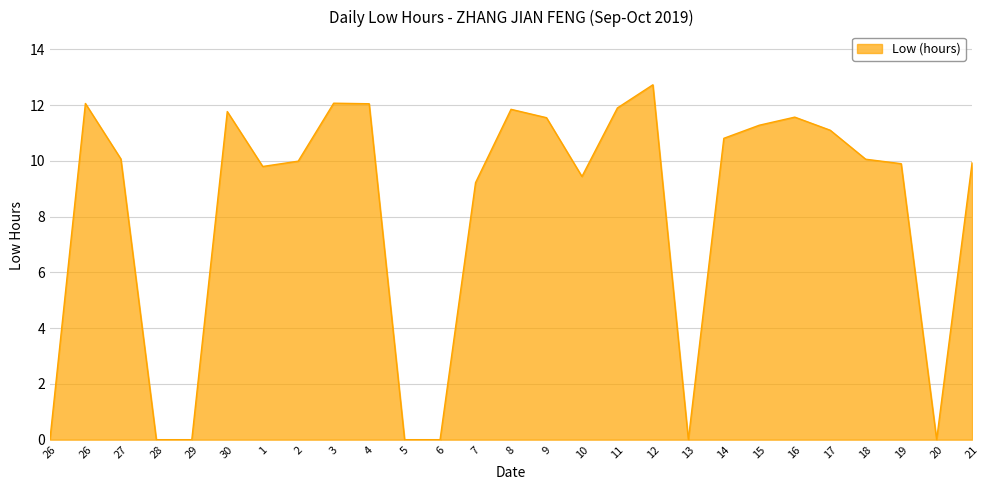

Does the chart display data point markers on the line(s)?

No